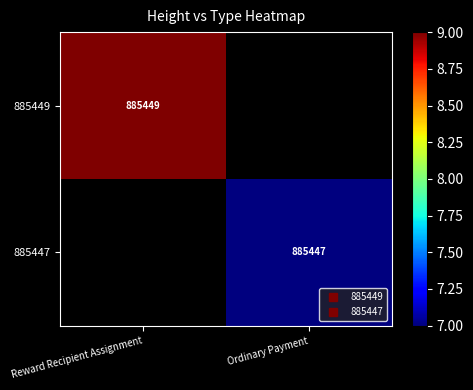

At how many categories does at least one series exceed 885448?

1